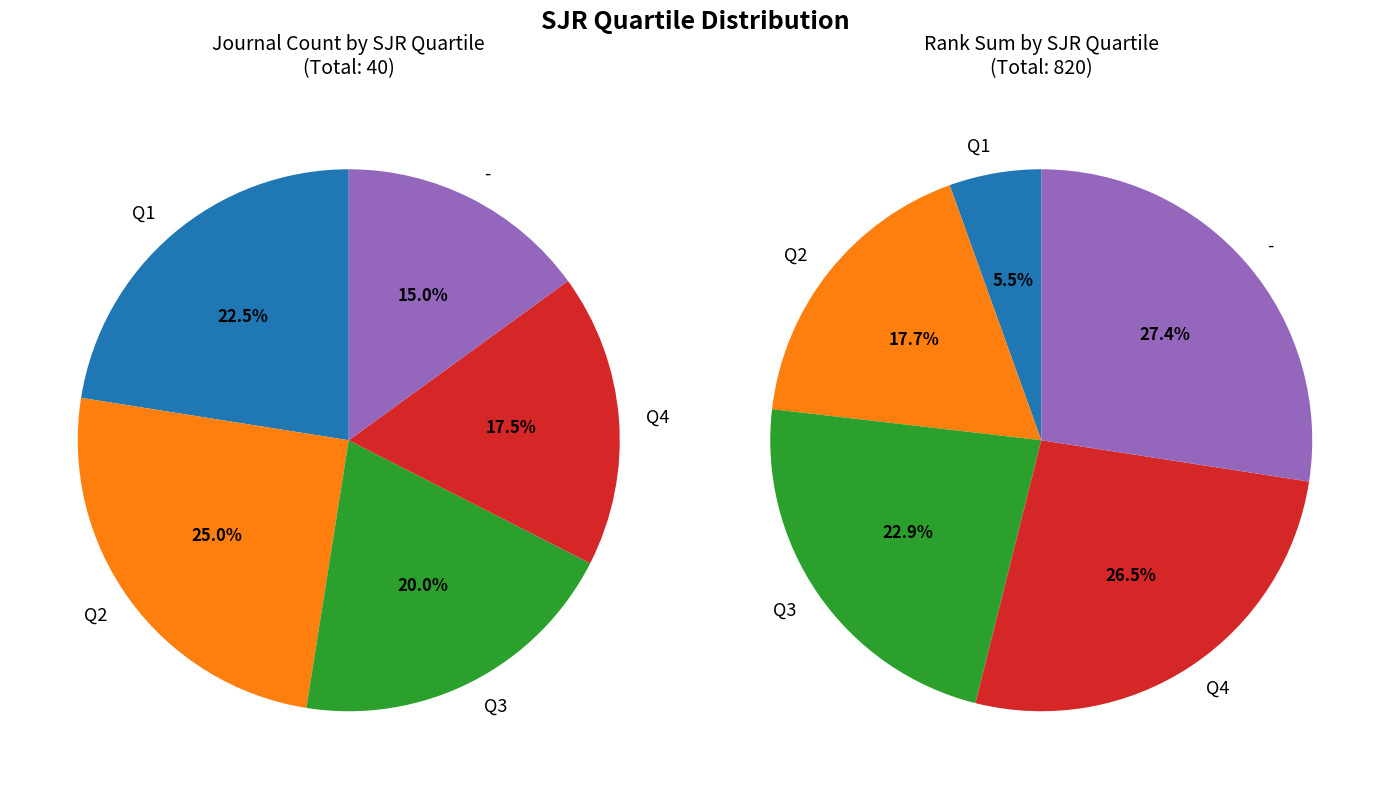

Is - the majority of the pie?

No